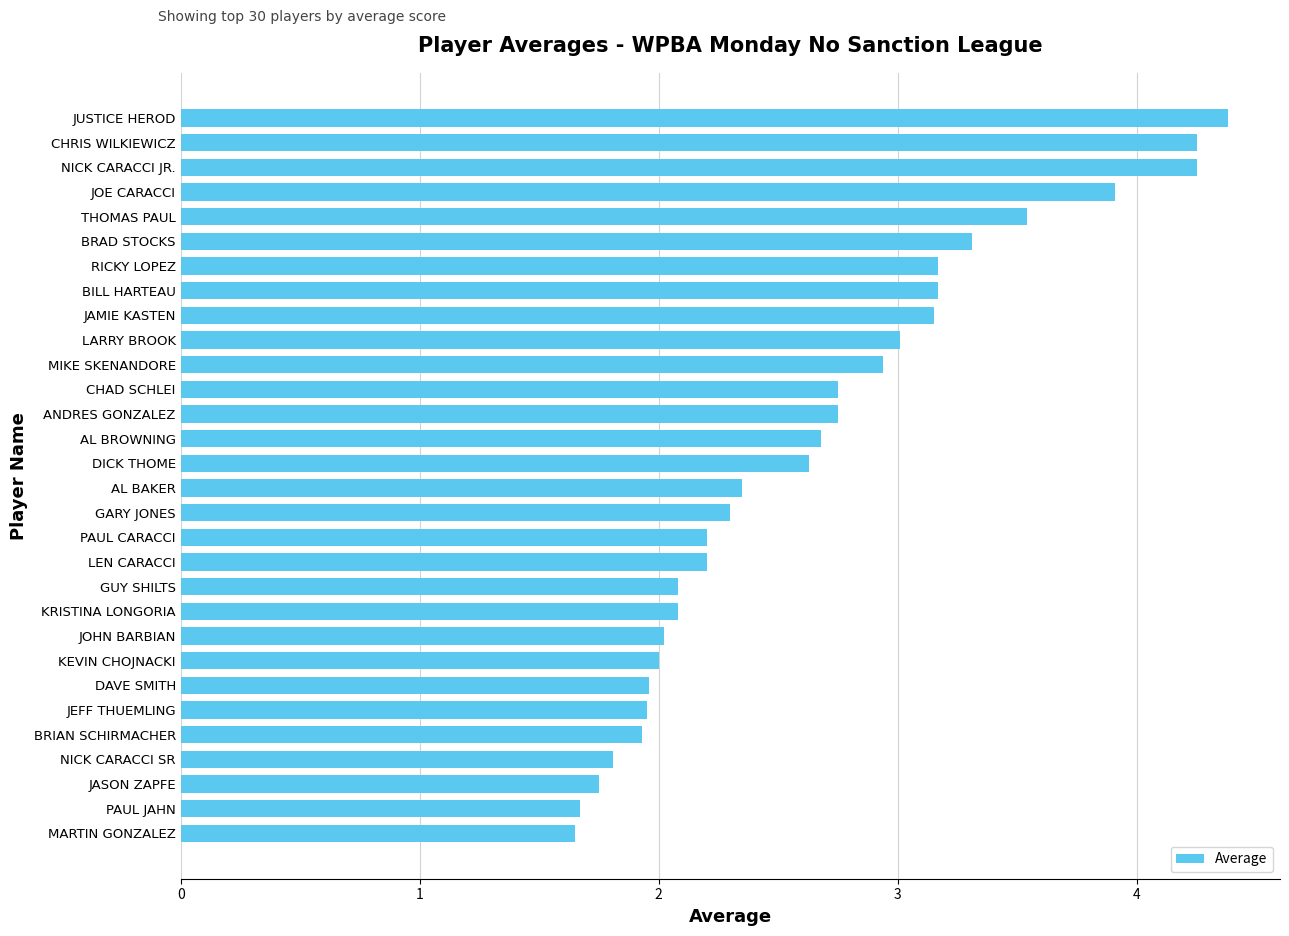

True or false: the data shows 4.7 at ANDRES GONZALEZ.

False